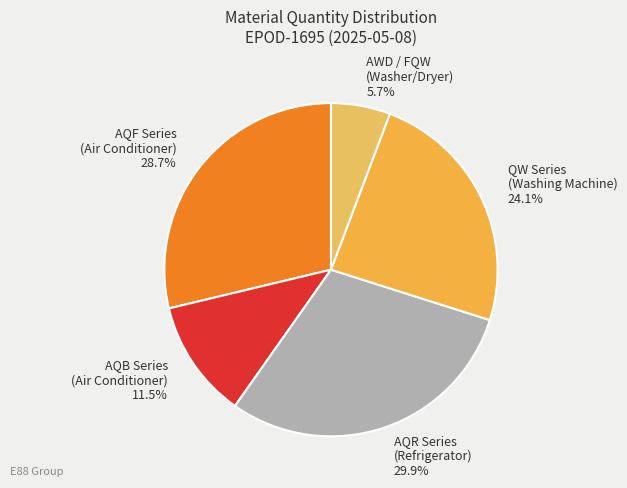

What is the largest slice in the pie chart?

AQR Series (Refrigerator)